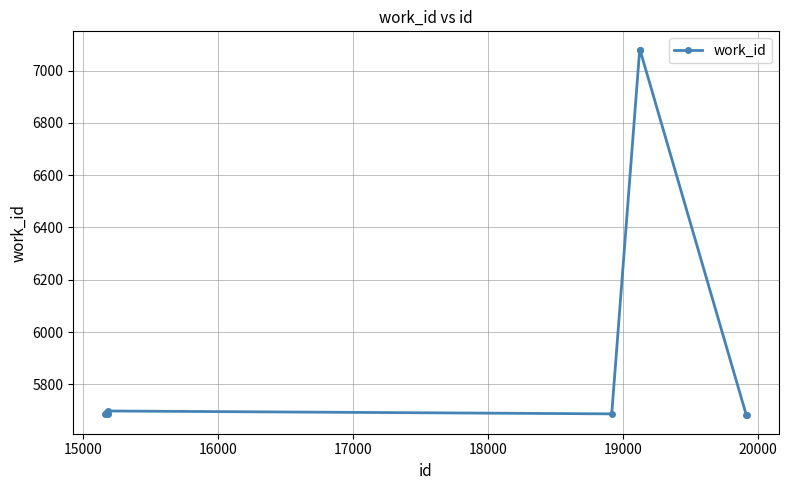

True or false: the data has more than 0 interior local peaks.

True